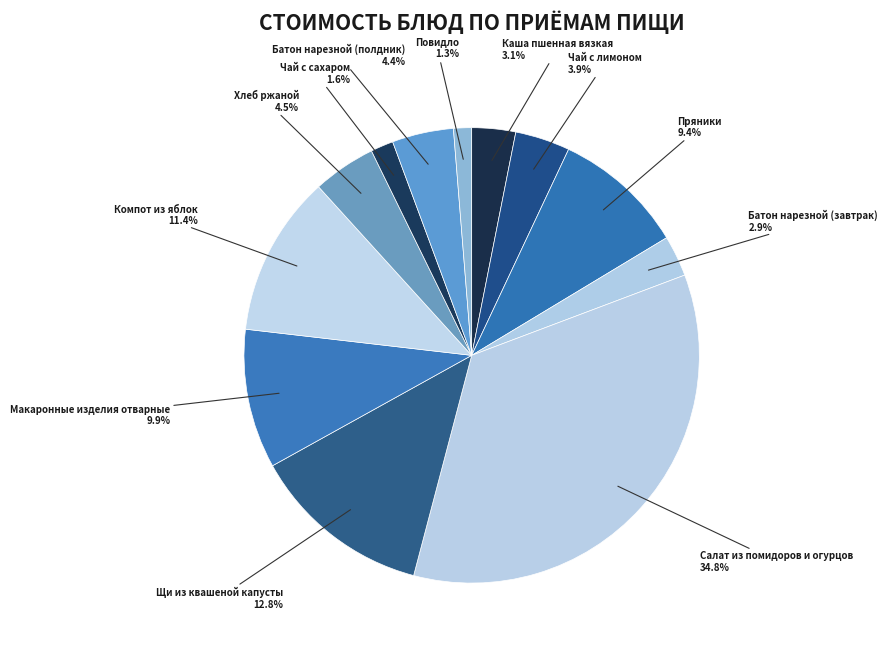

Which category has the biggest portion of the pie?

Салат из помидоров и огурцов